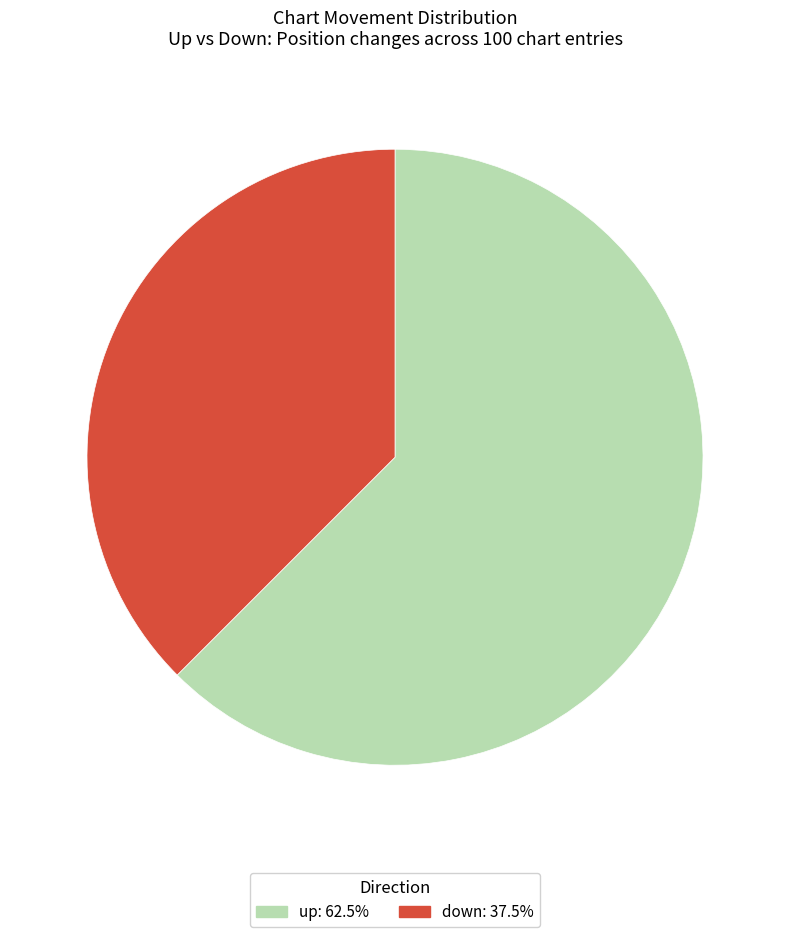

What is the largest slice in the pie chart?

up